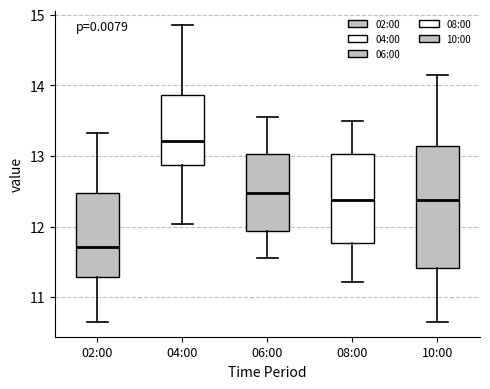

Which box is the tallest, from its lower edge to its upper edge?

10:00